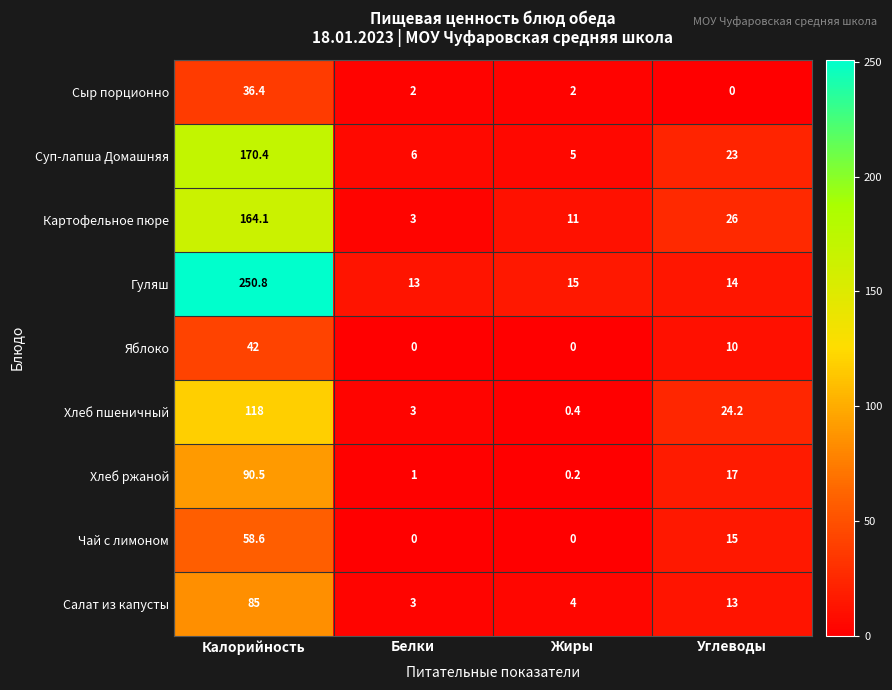

Which category has the lowest value in the Хлеб пшеничный series?

Жиры